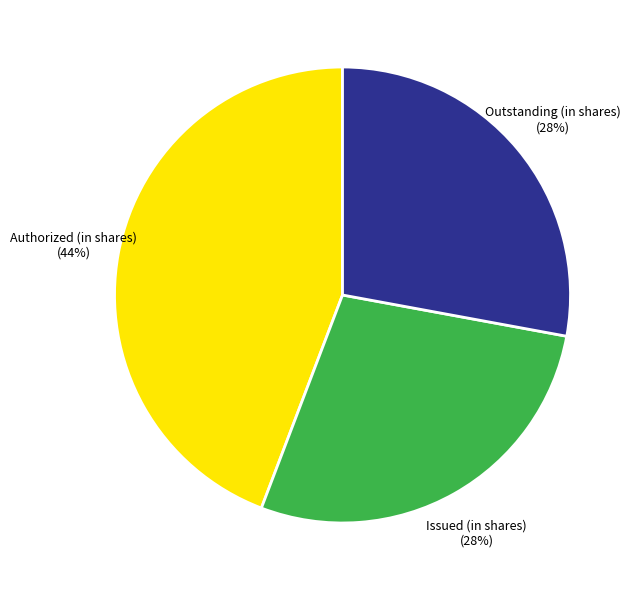

Is there a majority slice in this chart?

No